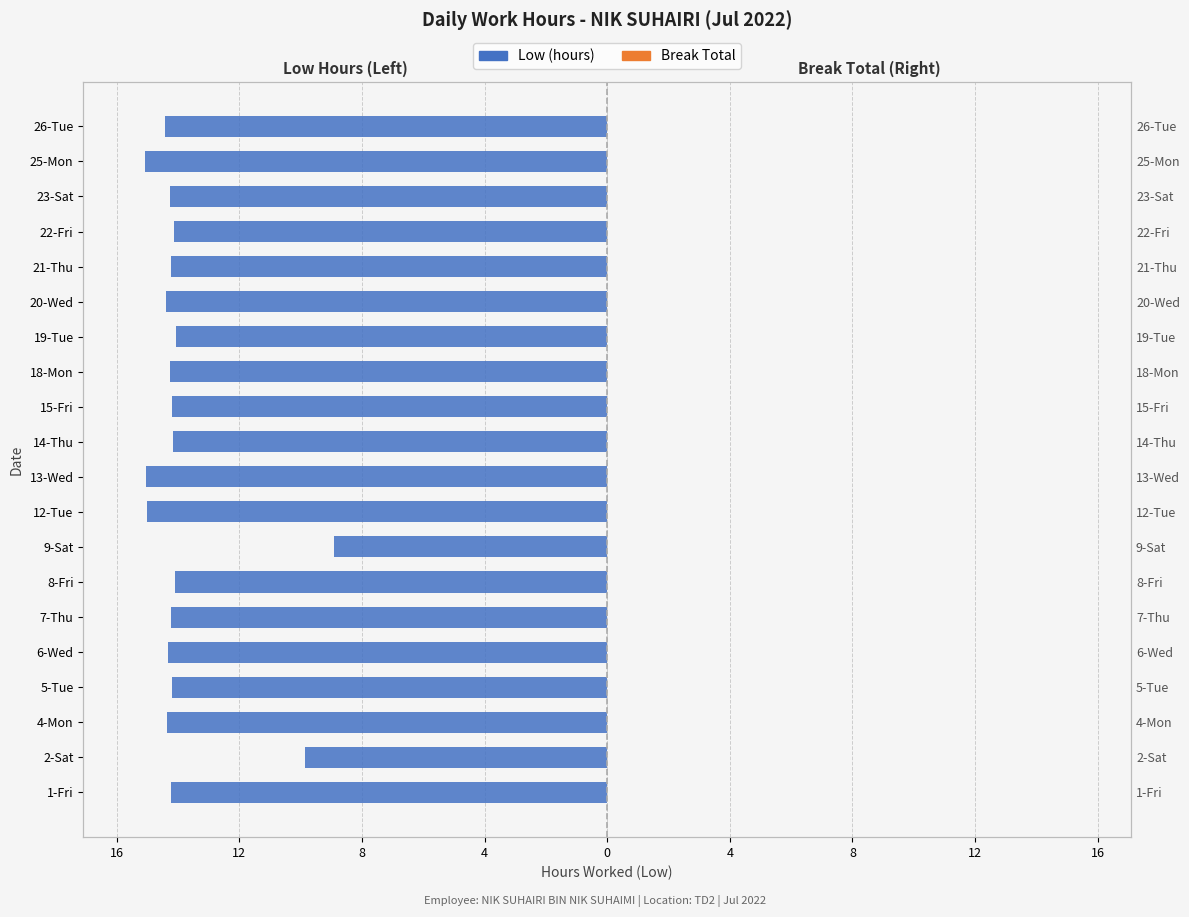

How many series are shown in this chart?

2